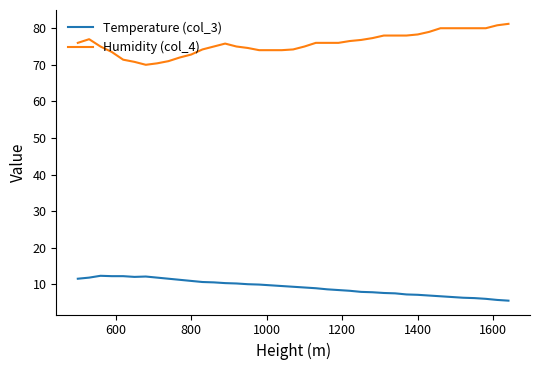

What are all the series names shown in the legend?

Temperature (col_3), Humidity (col_4)